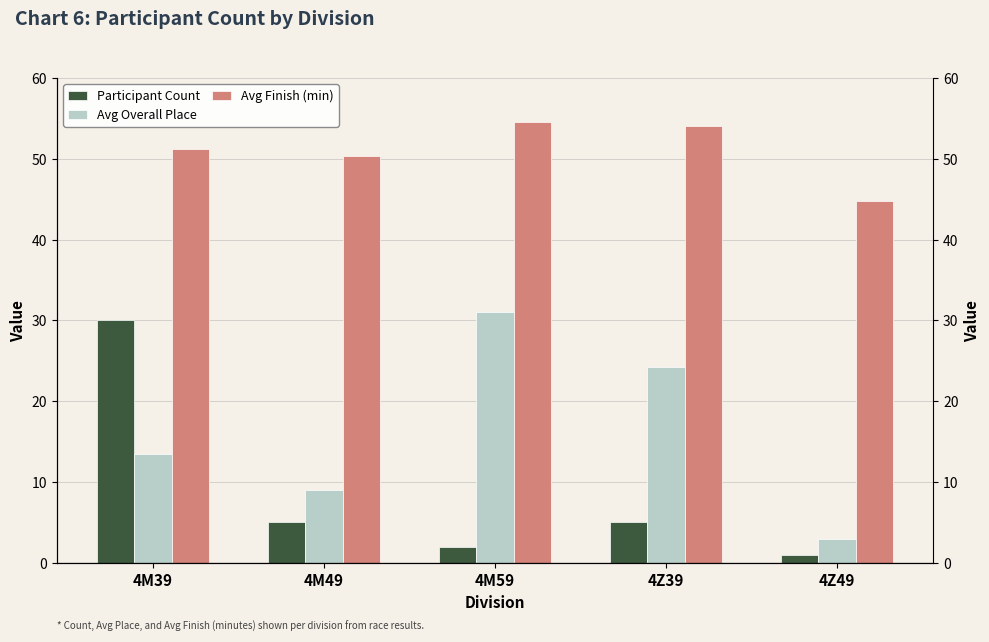

How many data points in Avg Overall Place are above 13?

3